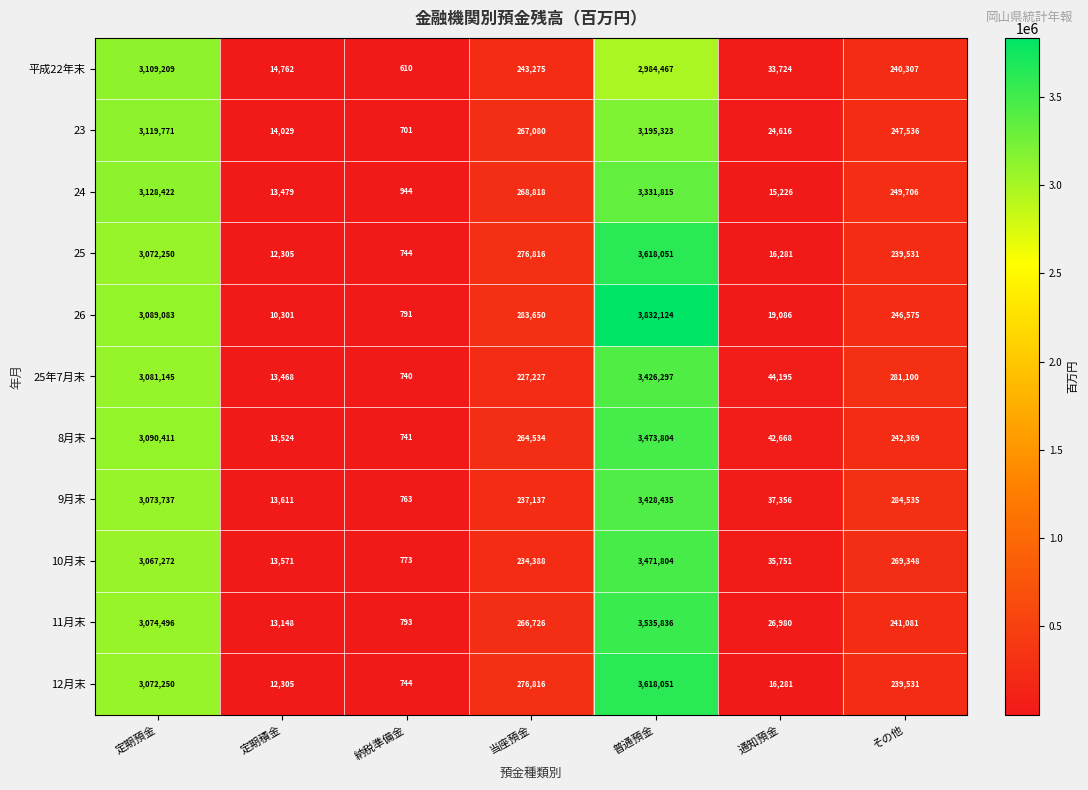

At which category does the chart reach its minimum across all series?

納税準備金